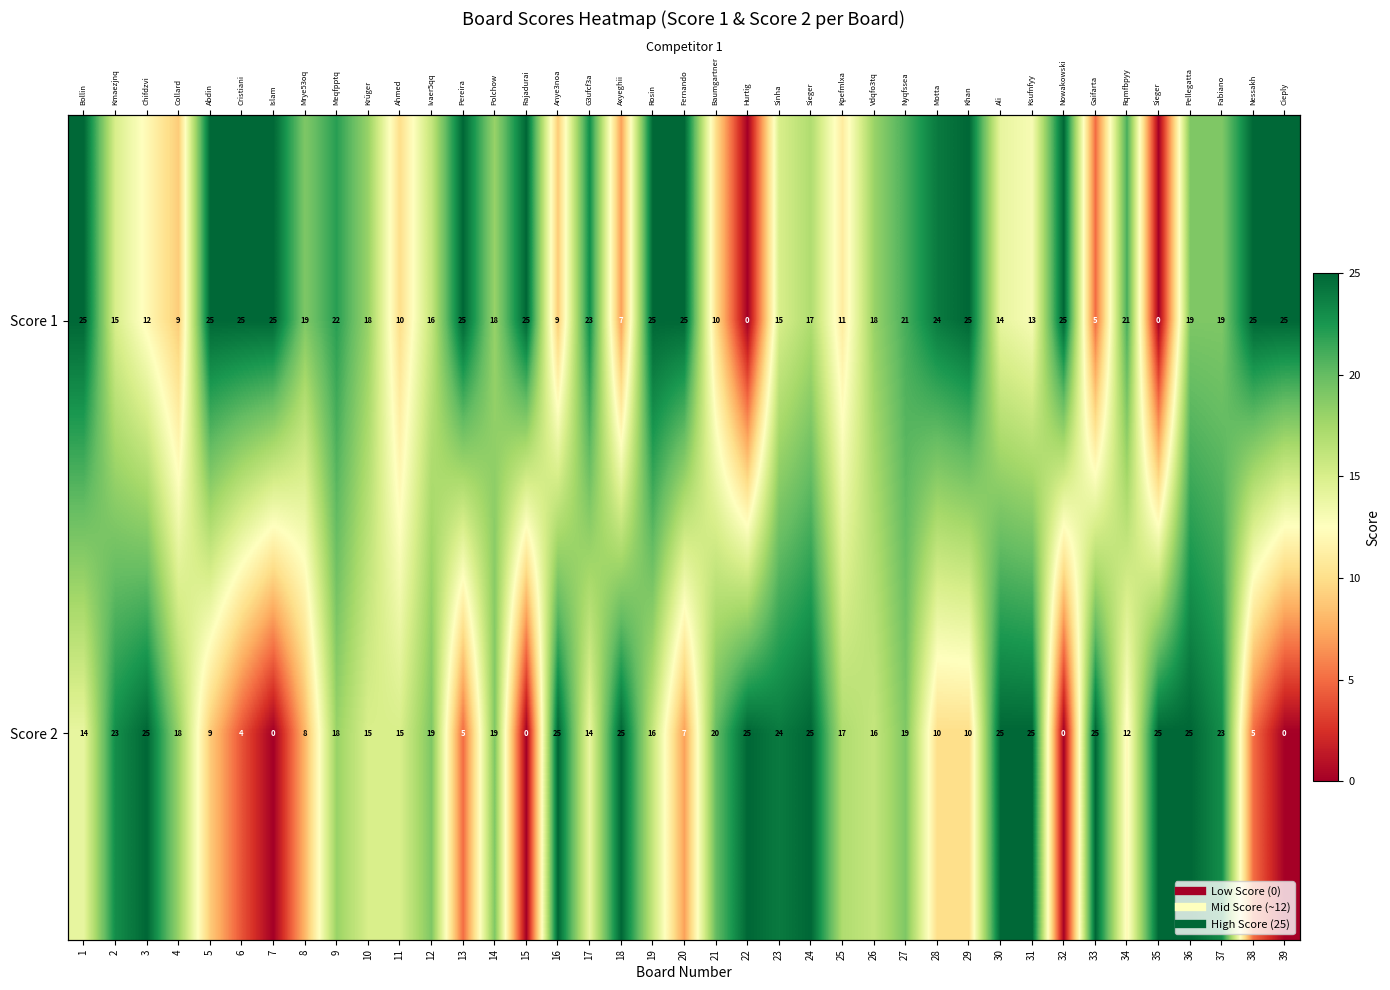

Is the value of Score 2 at 30 greater than the value of Score 1 at 39?

No